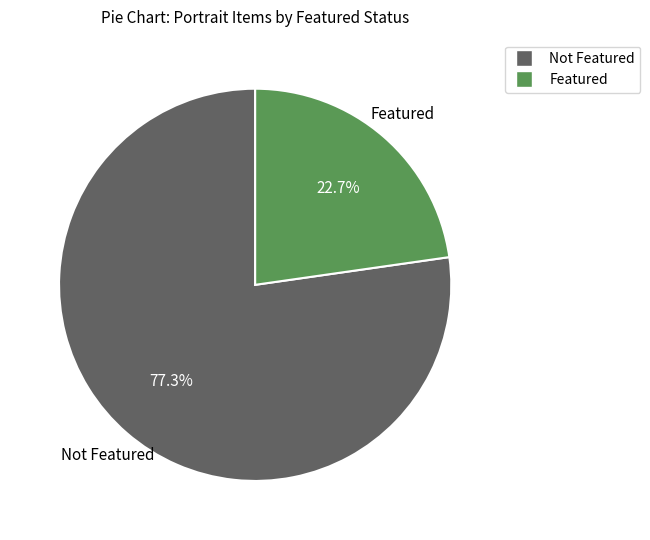

Is there any slice that represents more than half of the pie?

Yes